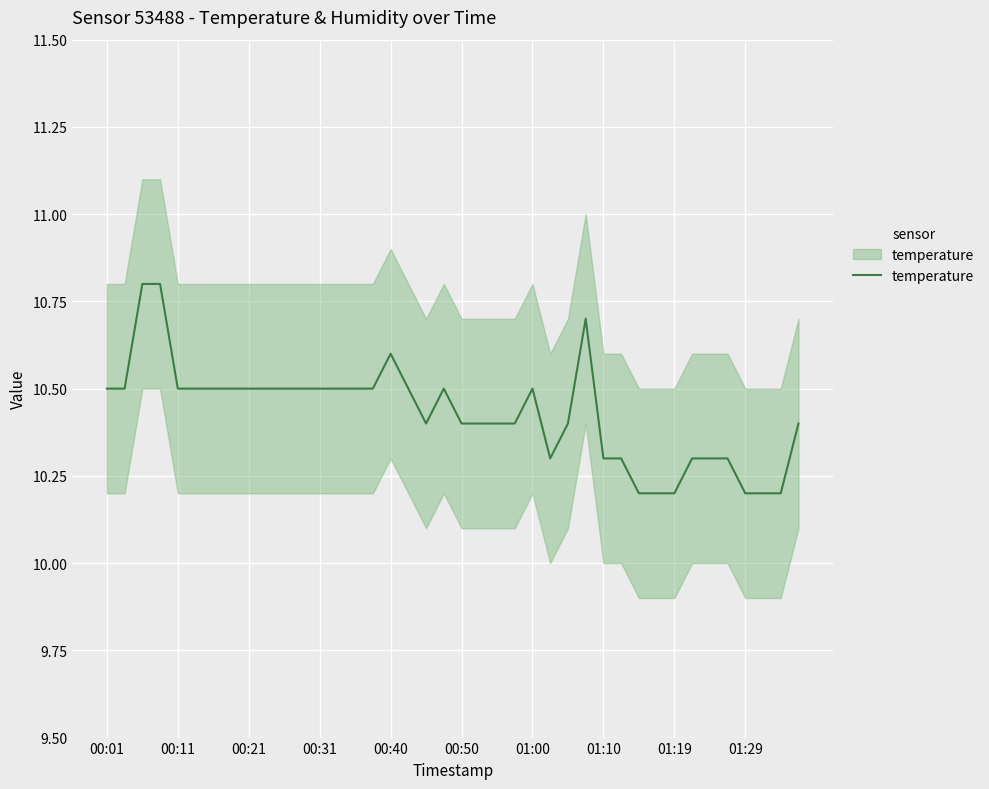

How many points are lower than both their immediate neighbors (excluding endpoints)?

2